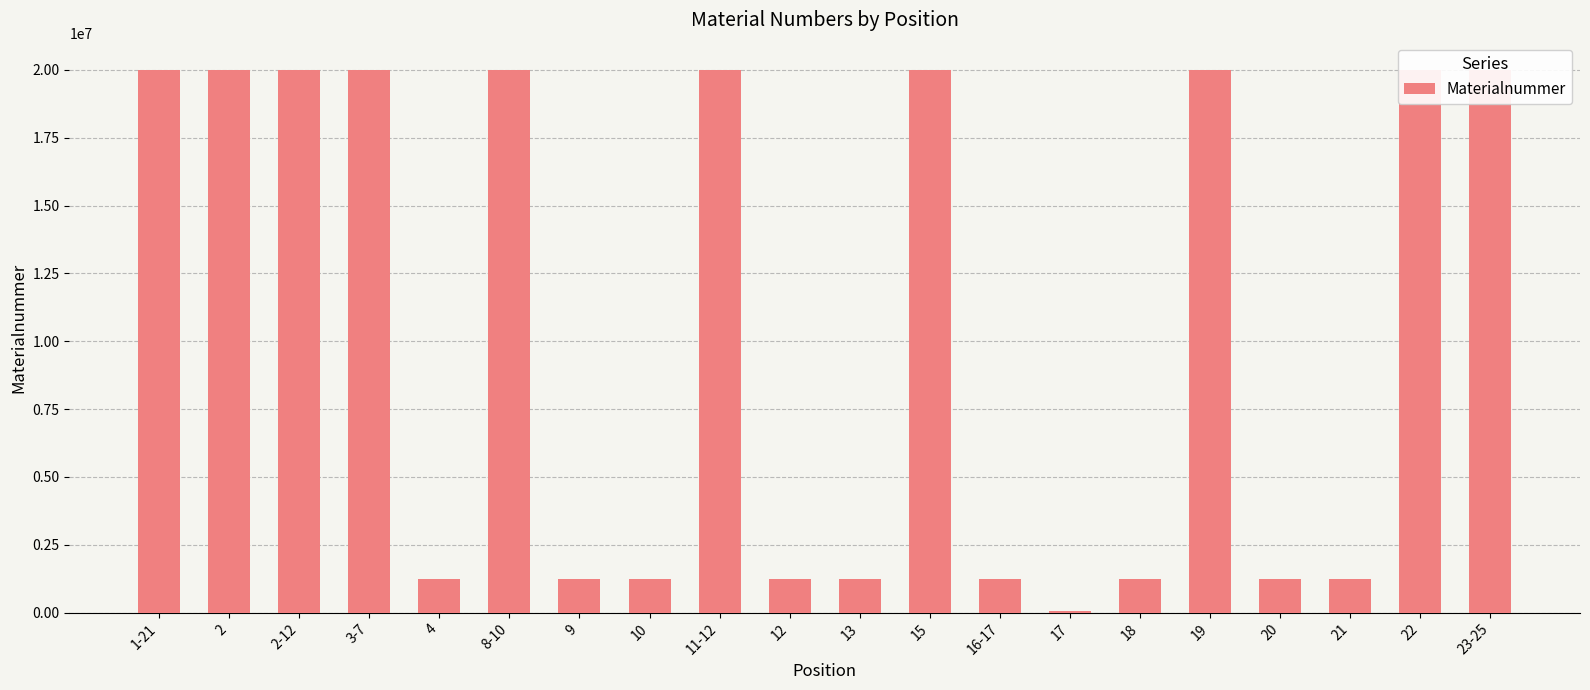

Reading left to right, list all the values displayed in this chart.

1-21=20002829	2=20002831	2-12=20002830	3-7=20002832	4=1222667	8-10=20002833	9=1222772	10=1223520	11-12=20002834	12=1220057	13=1223521	15=20002595	16-17=1223522	17=70254	18=1223523	19=20002835	20=1223524	21=1222492	22=20002836	23-25=20002521